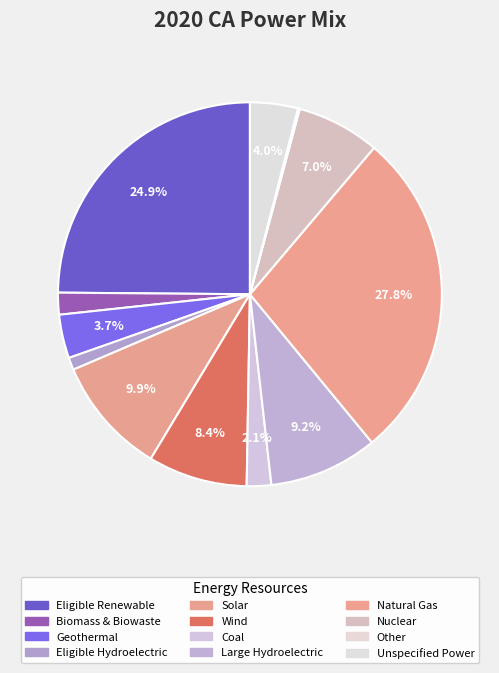

Is there any slice that represents more than half of the pie?

No